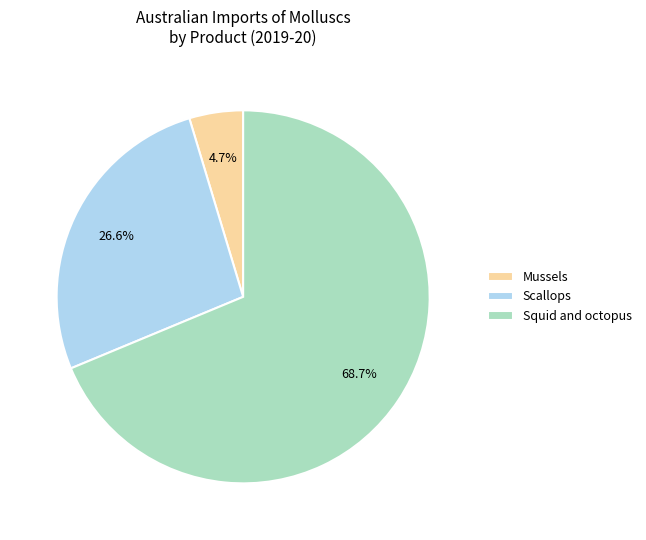

Approximately how many times larger is the value at Scallops compared to Squid and octopus?

0.4